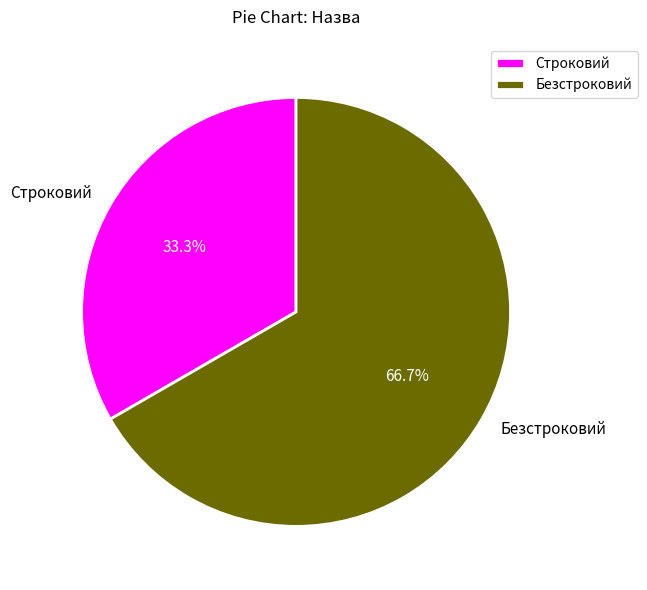

What is the largest slice in the pie chart?

Безстроковий